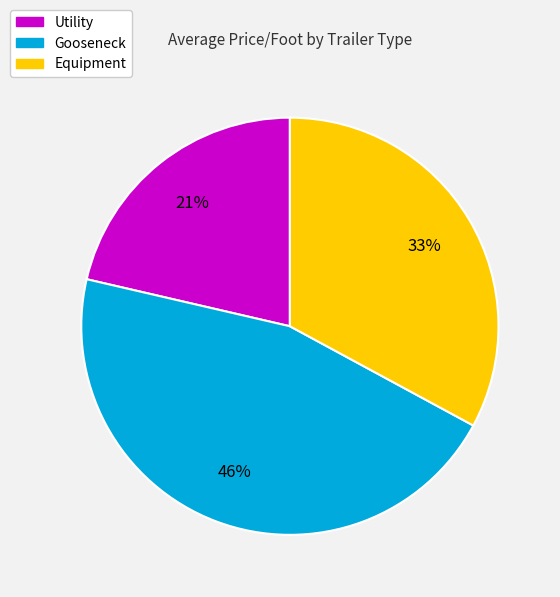

To the nearest percent, what is the combined percentage of Utility and Equipment?

54%